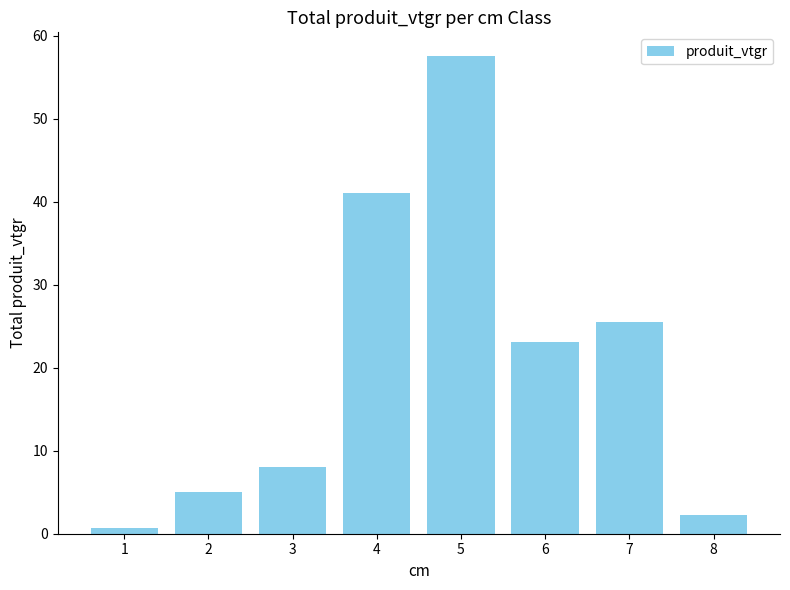

Rank the categories by value from highest to lowest.

5, 4, 7, 6, 3, 2, 8, 1